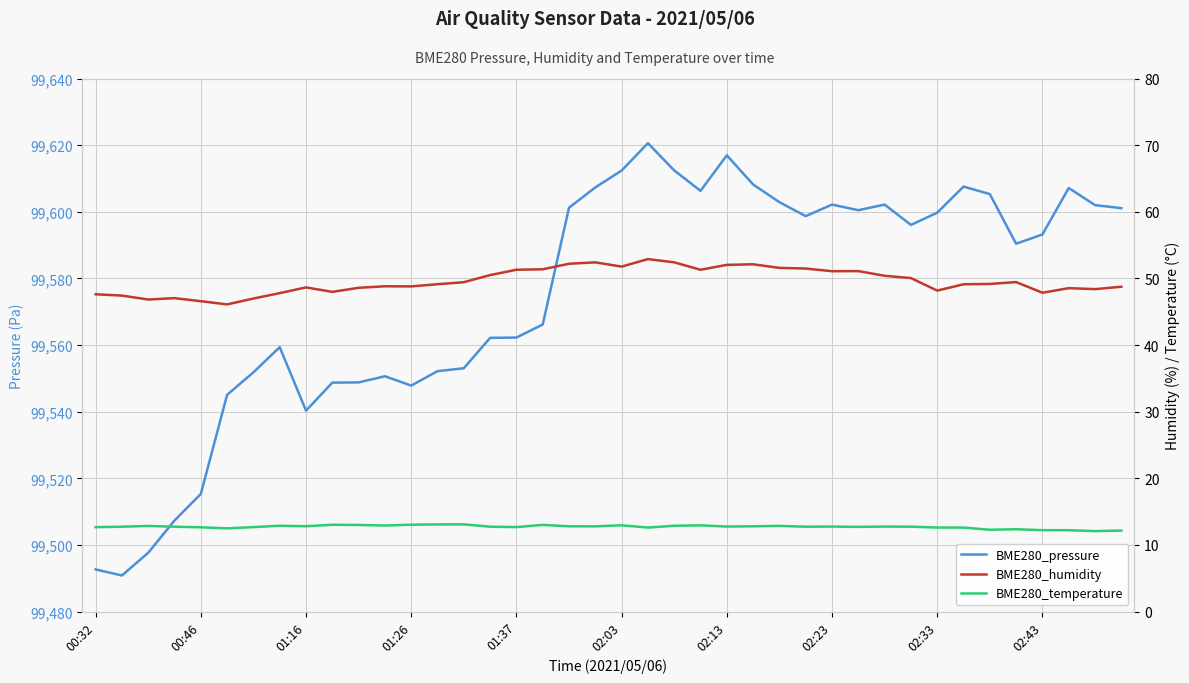

Between 24 and 13, which is larger?

24